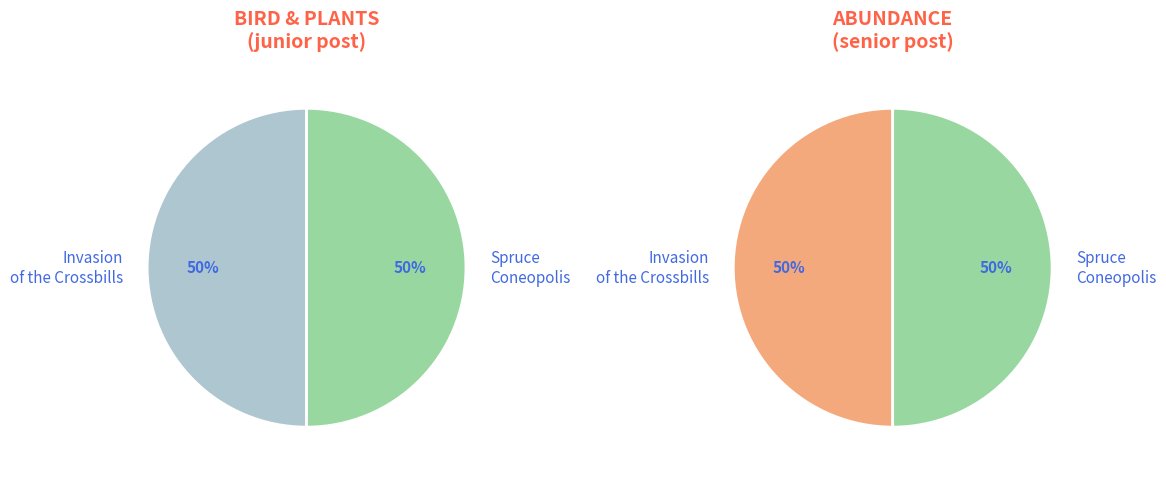

How many slices are in this pie chart?

2